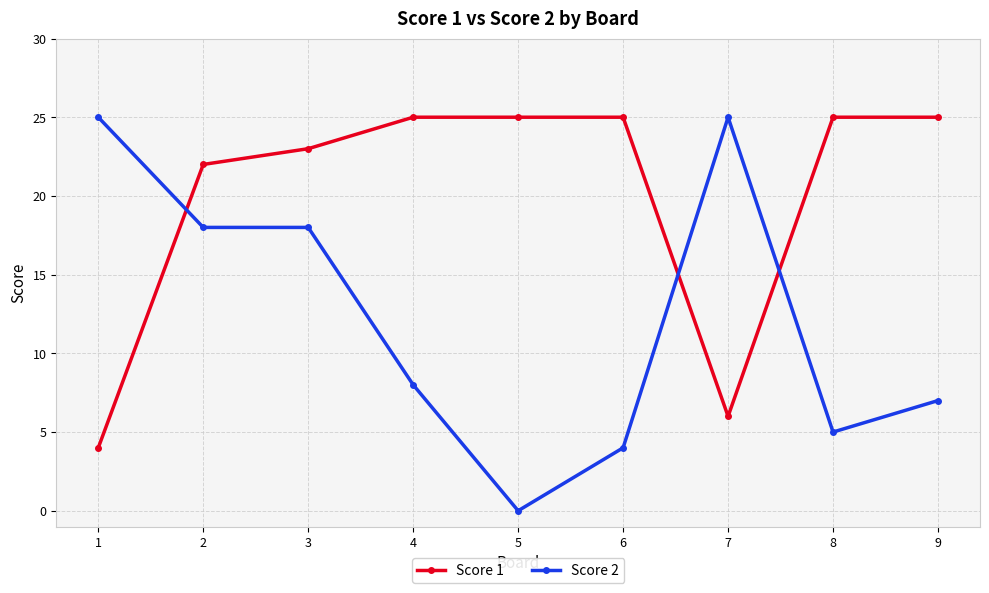

True or false: Score 2 has more than 0 interior local peaks.

True